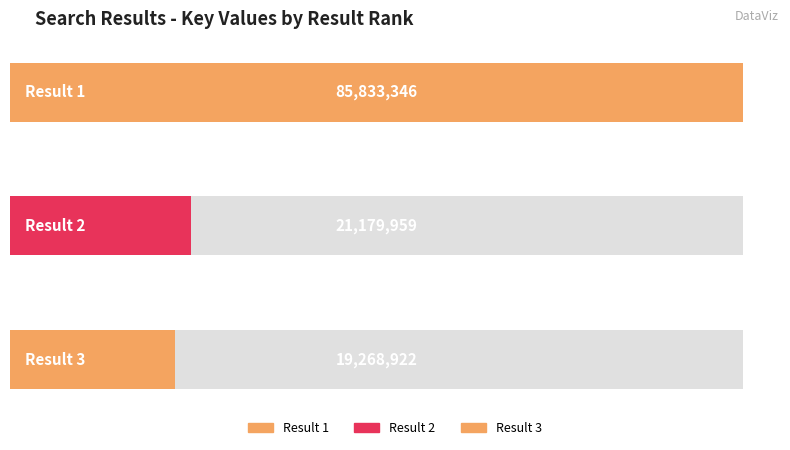

What is the greatest value displayed?

85833346